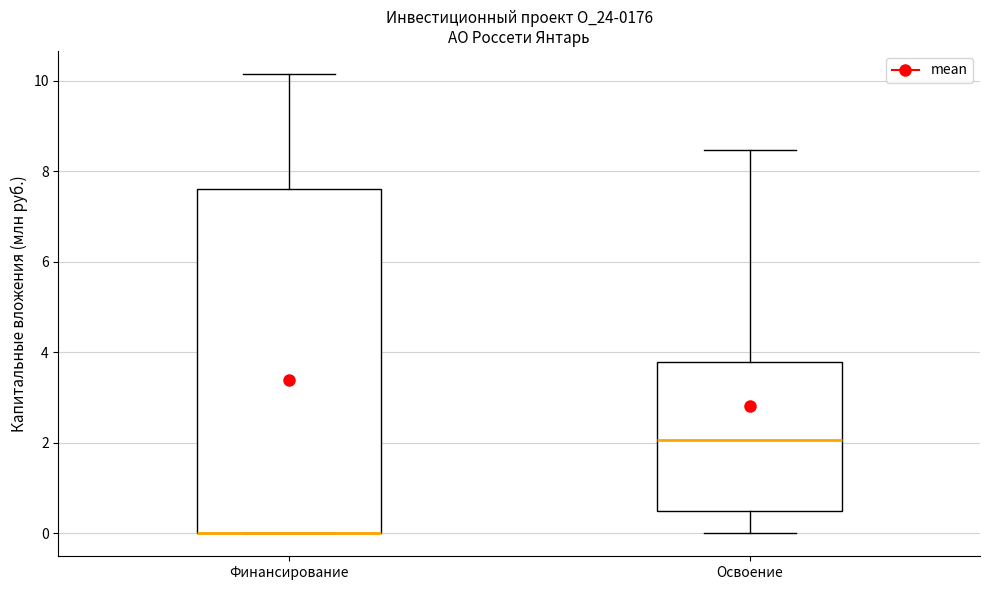

Comparing the boxes themselves (not the whiskers), which one is the tallest?

Финансирование